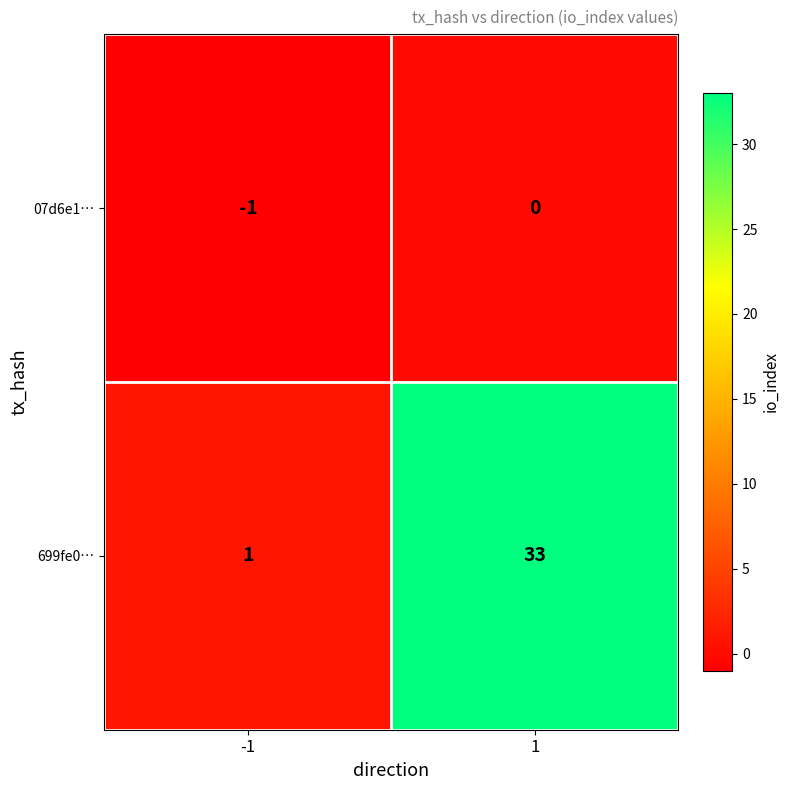

At -1, list the series in order from largest to smallest.

699fe0…, 07d6e1…